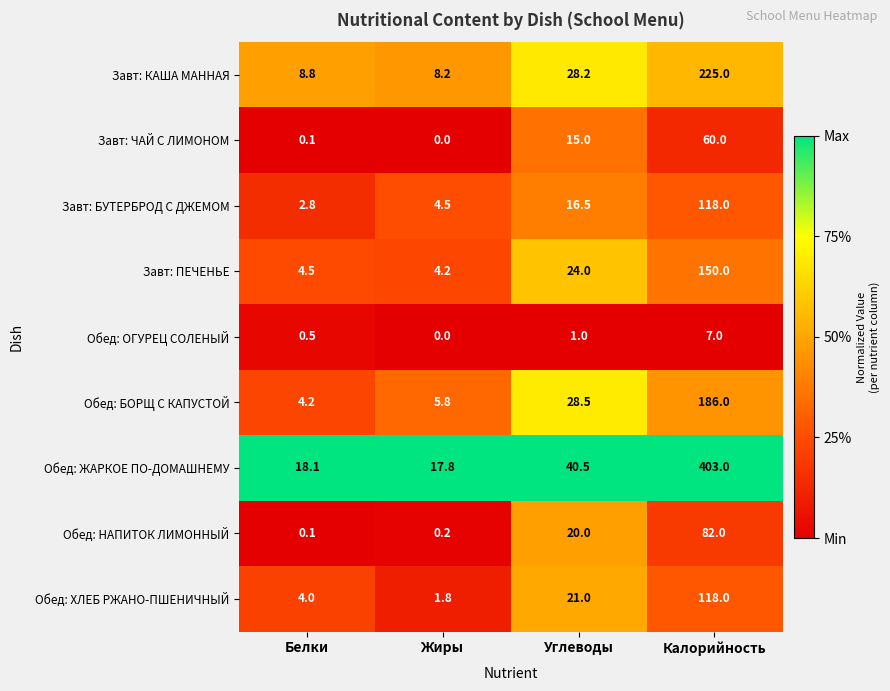

At how many categories does at least one series exceed 0?

4